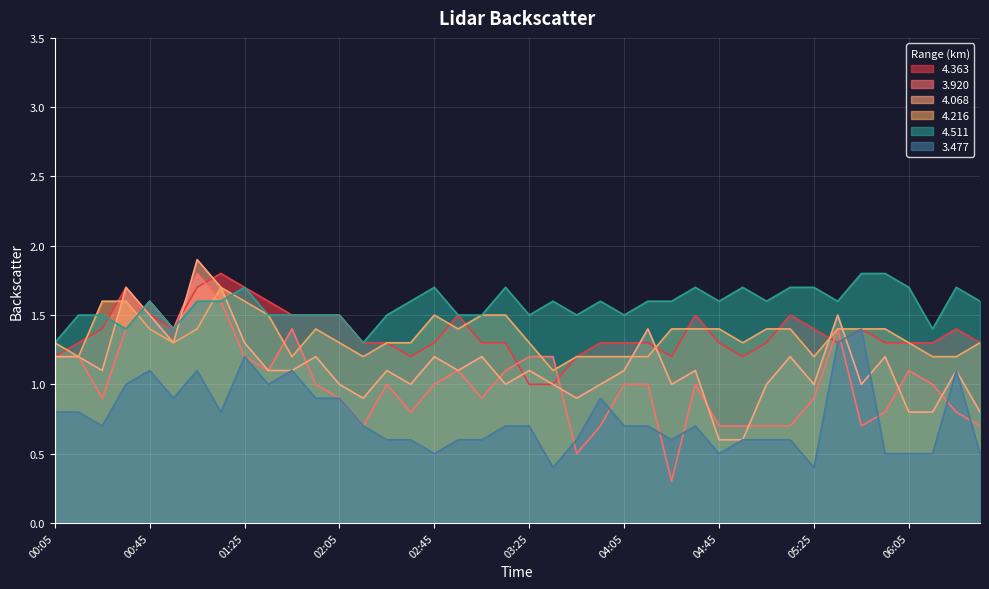

What is the difference between the second highest and second lowest values in the 4.216 series?

0.4